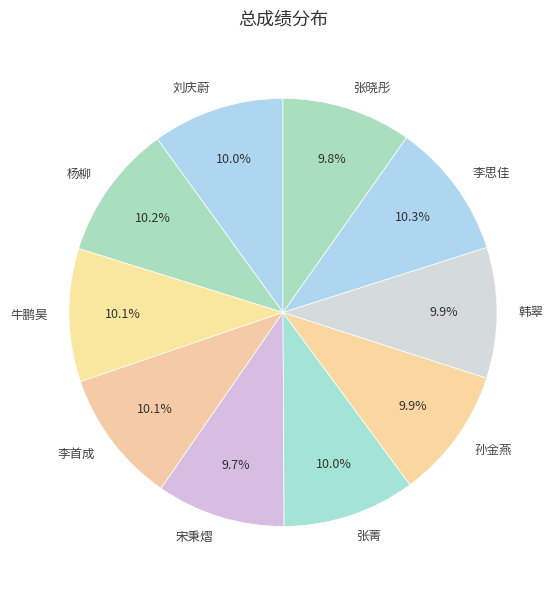

Does 宋秉熠 represent more than half of the total?

No